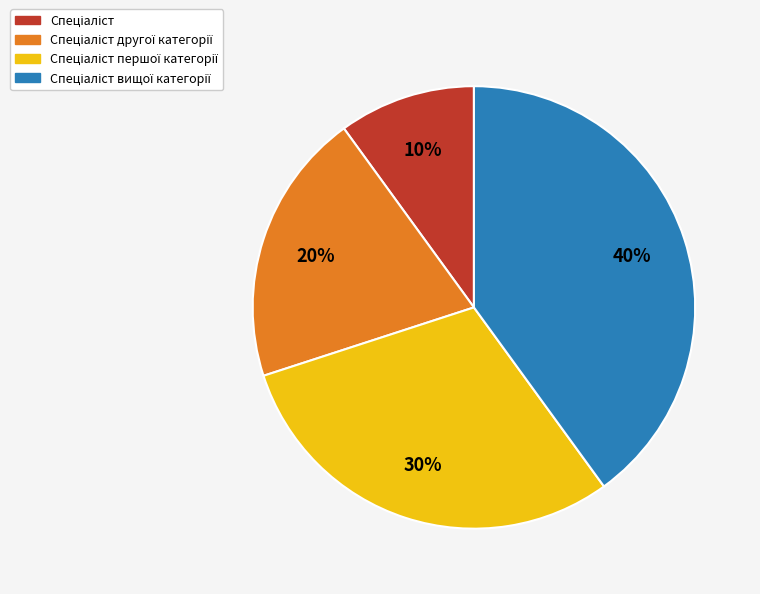

Is there a majority slice in this chart?

No